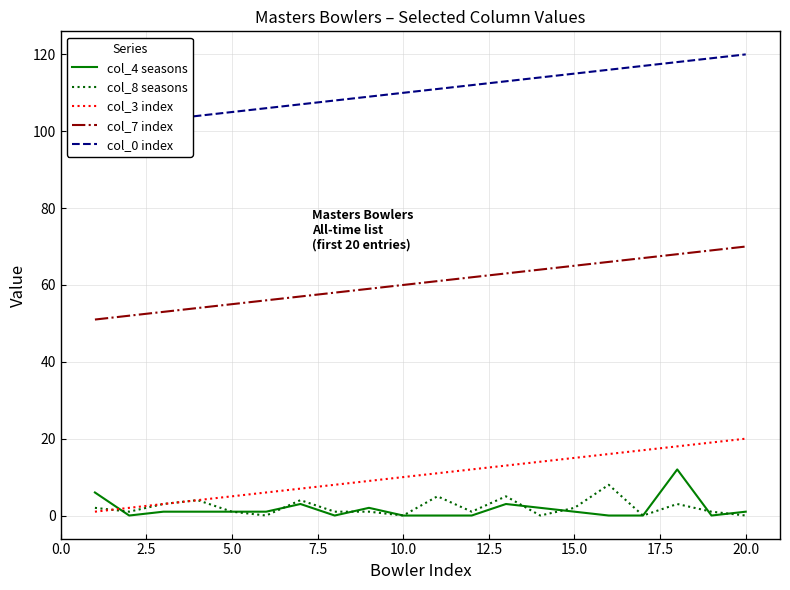

How many values in the col_3 index series exceed 11?

9